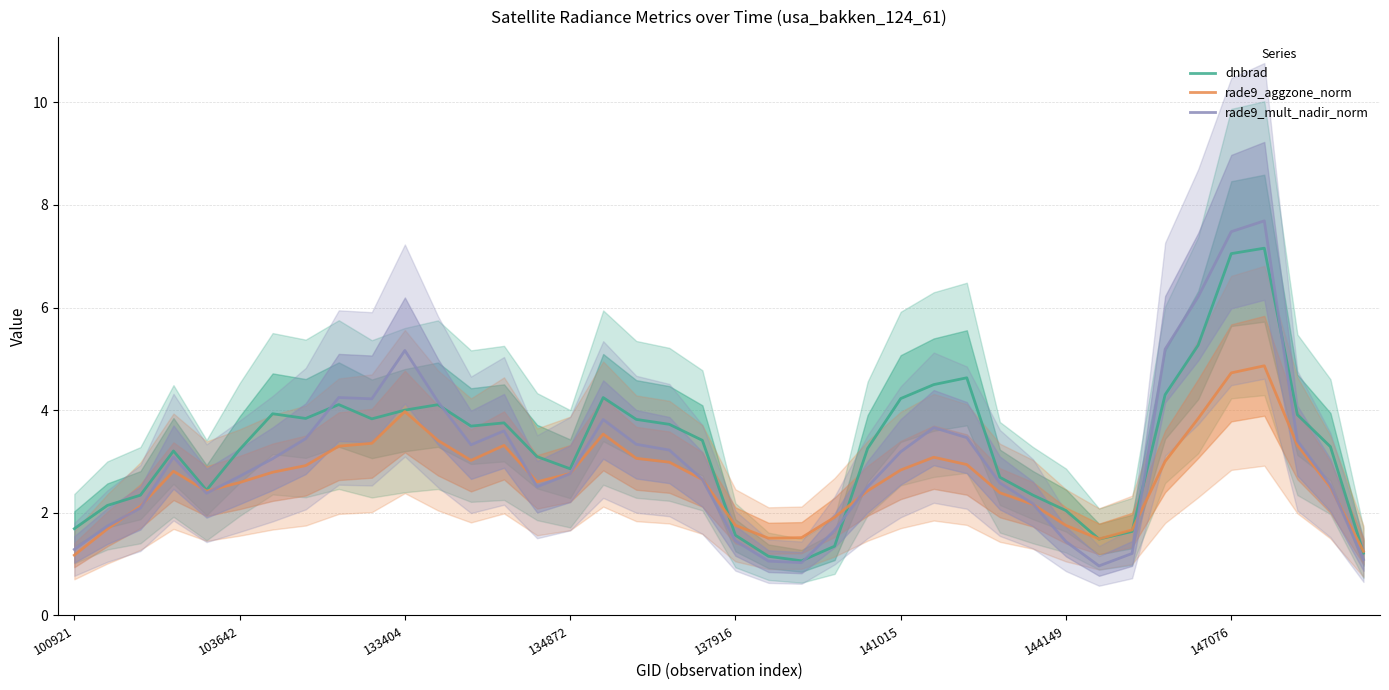

What is the minimum value for dnbrad?

1.1